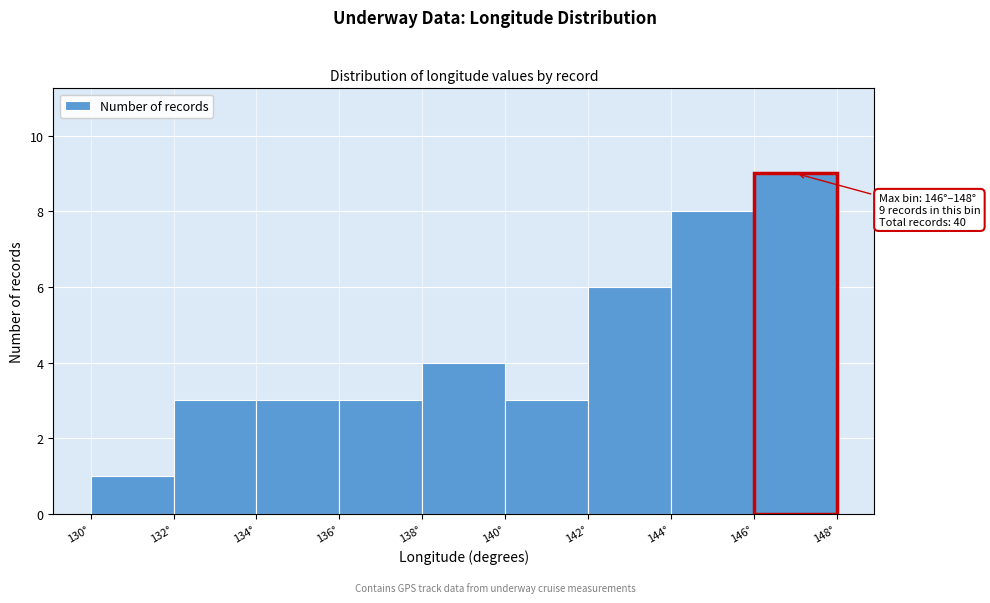

Which range on the x-axis has the tallest bar?

146 to 148